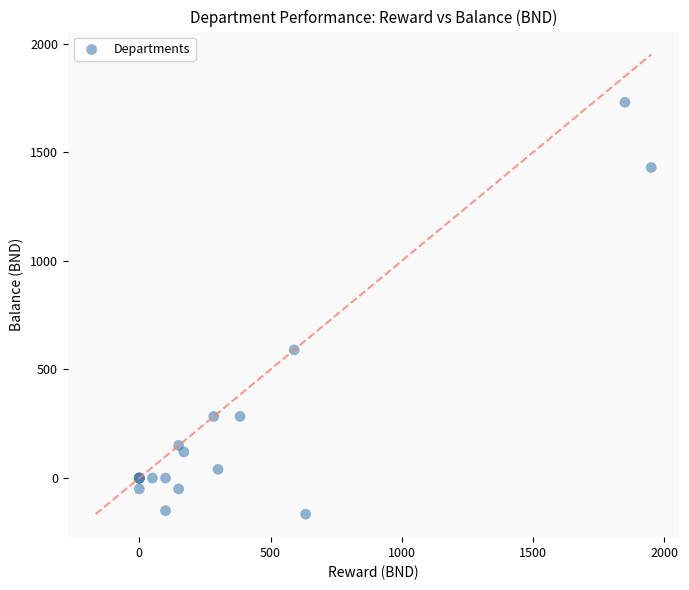

What Y value in the scatter plot is closest to 781?

590.0